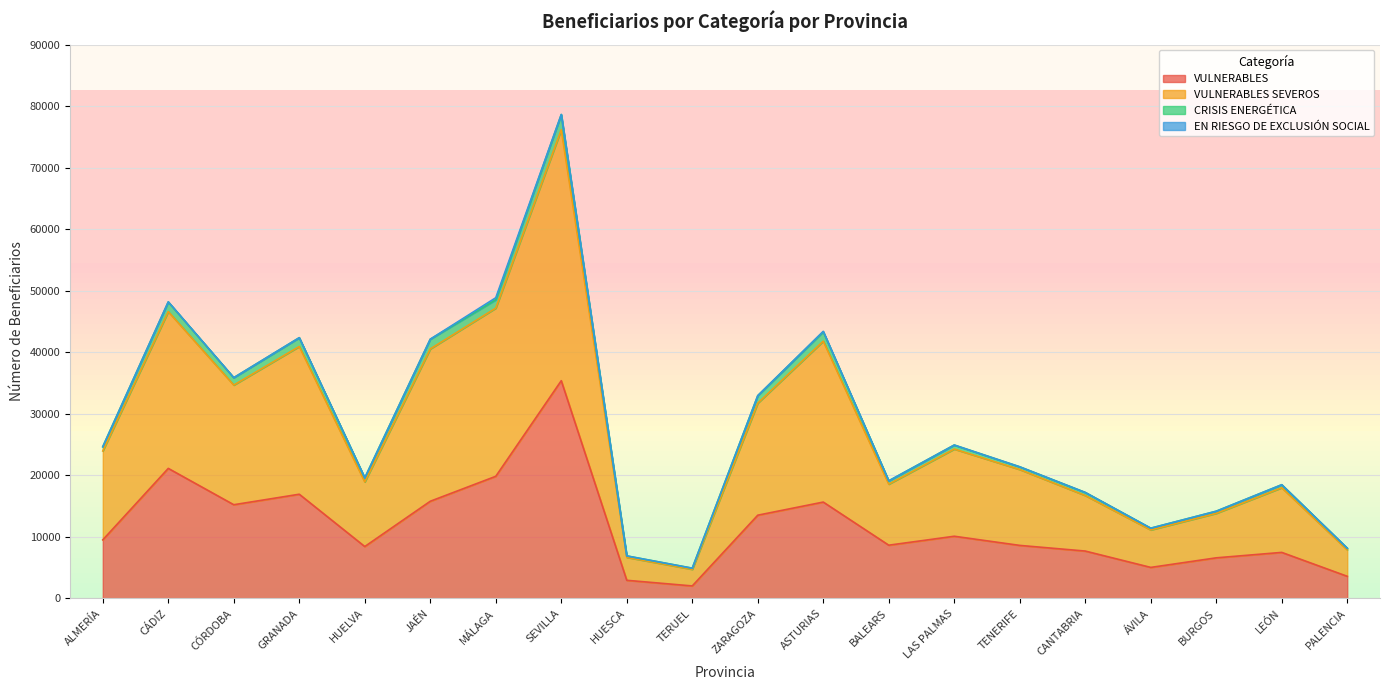

At which category is the sum across all series the highest?

SEVILLA